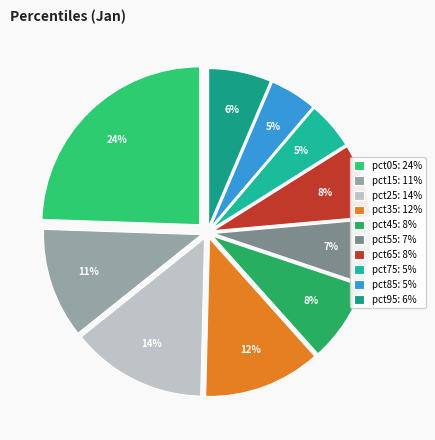

How many slices are in this pie chart?

10